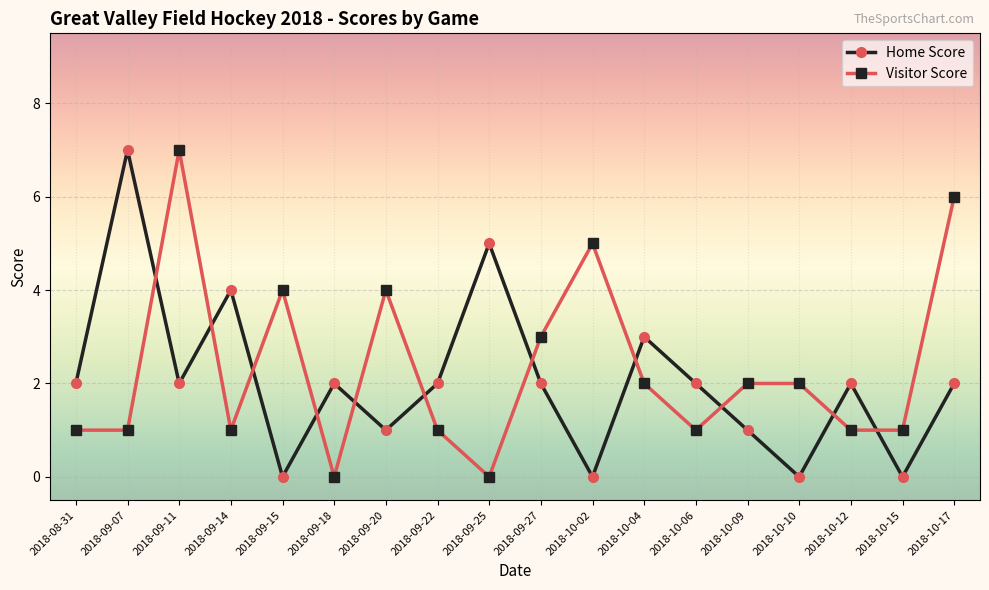

How many series are shown in this chart?

2